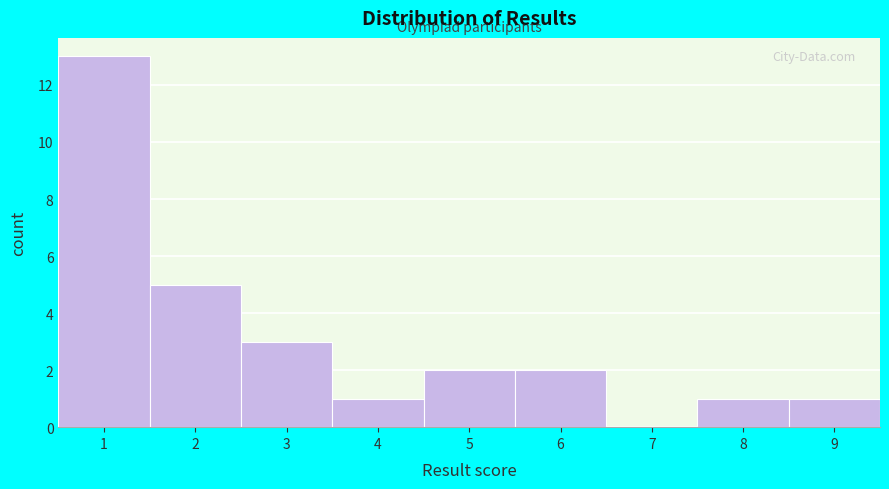

Reading right to left, what are all the values shown in this chart?

9=1	8=1	7=0	6=2	5=2	4=1	3=3	2=5	1=13